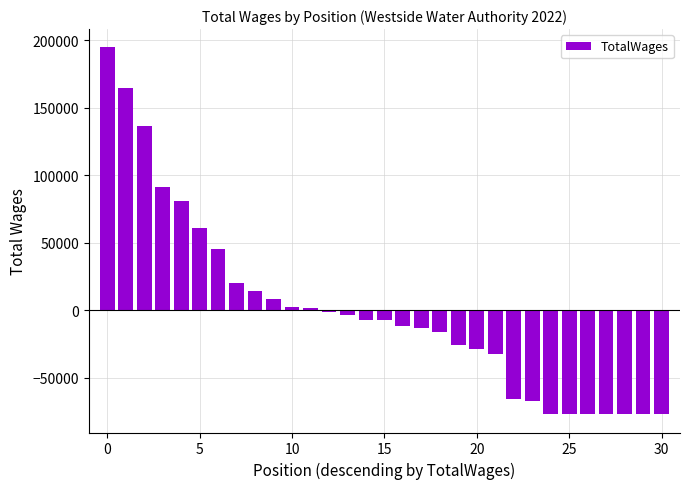

What is the greatest value displayed?

194840.1